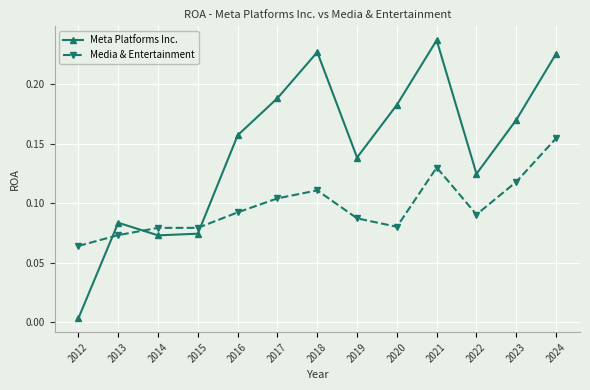

What is the sum of all Media & Entertainment values?

1.3